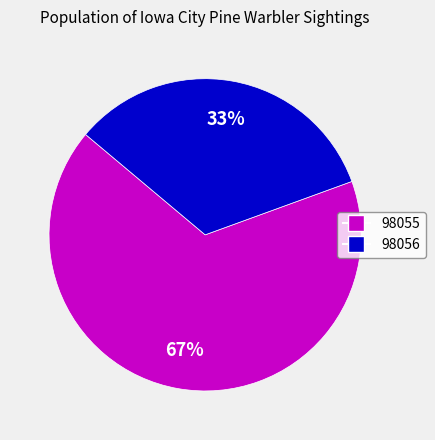

Is the sum of 98055 and 98056 greater than half?

Yes